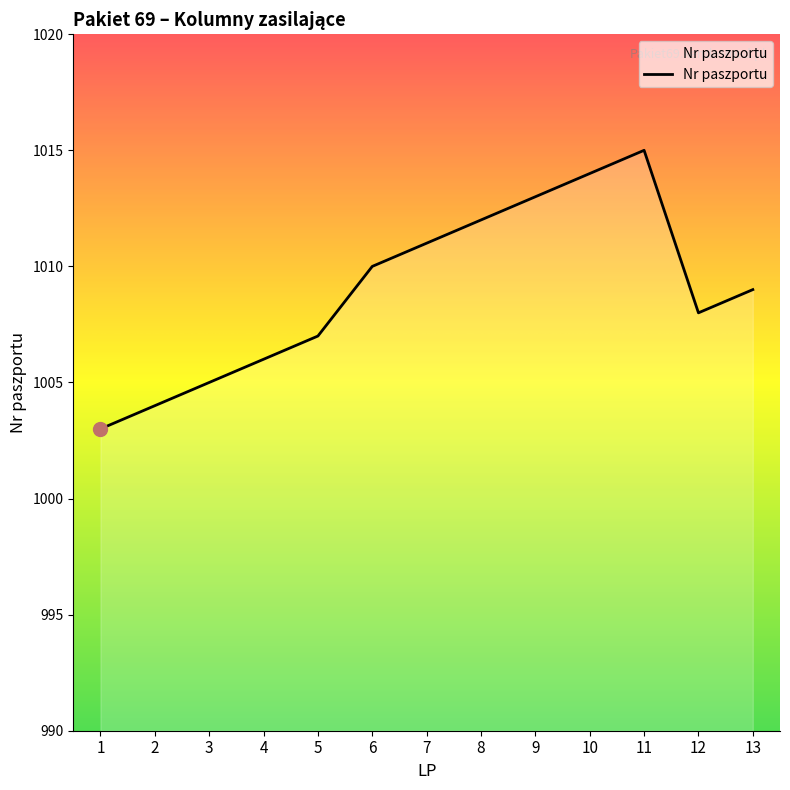

What is the minimum value shown in the chart?

1003